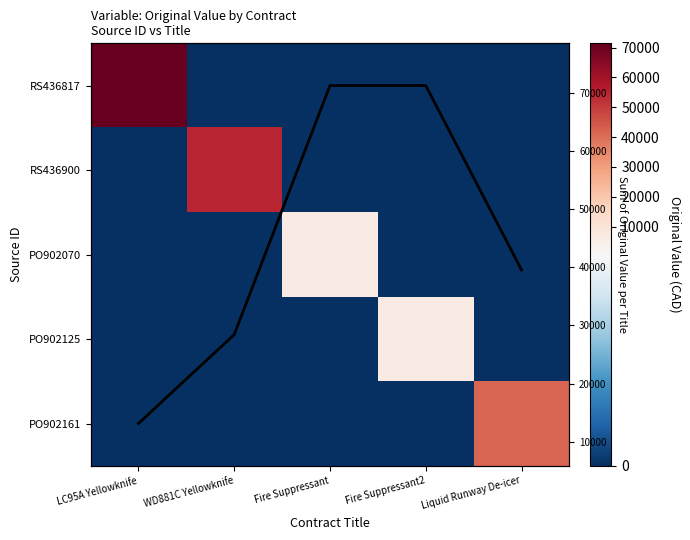

Between LC95A Yellowknife and Fire Suppressant, which series saw the biggest shift?

RS436817